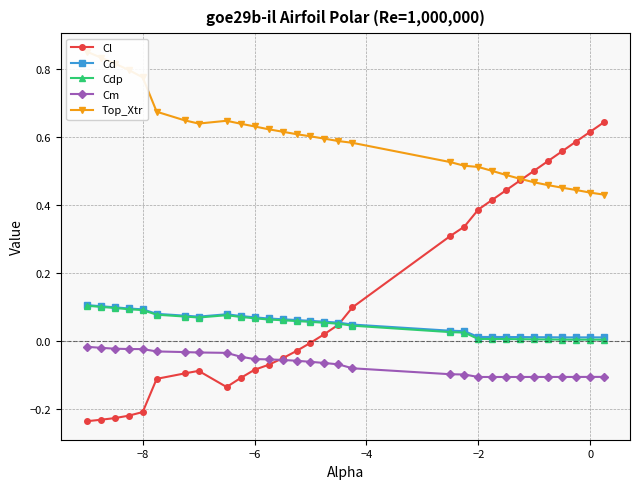

True or false: Cdp and Cd intersect in this chart.

False